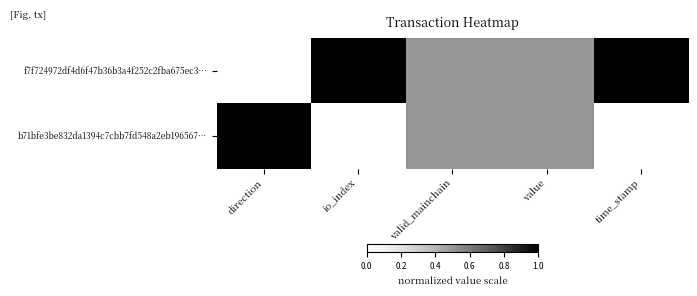

Which category has the highest value across all series?

io_index